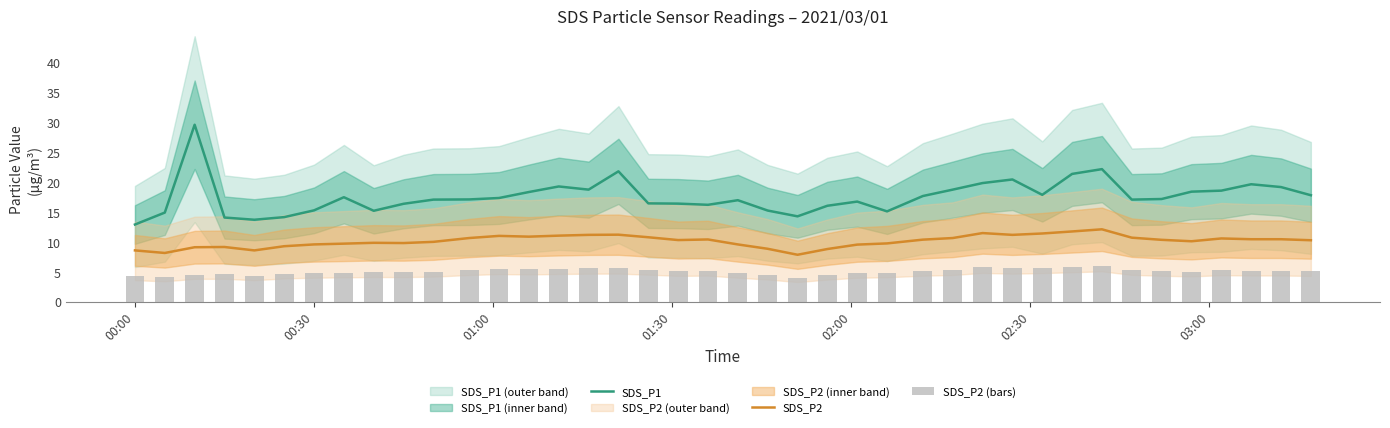

True or false: SDS_P2 and SDS_P1 cross at least once.

False